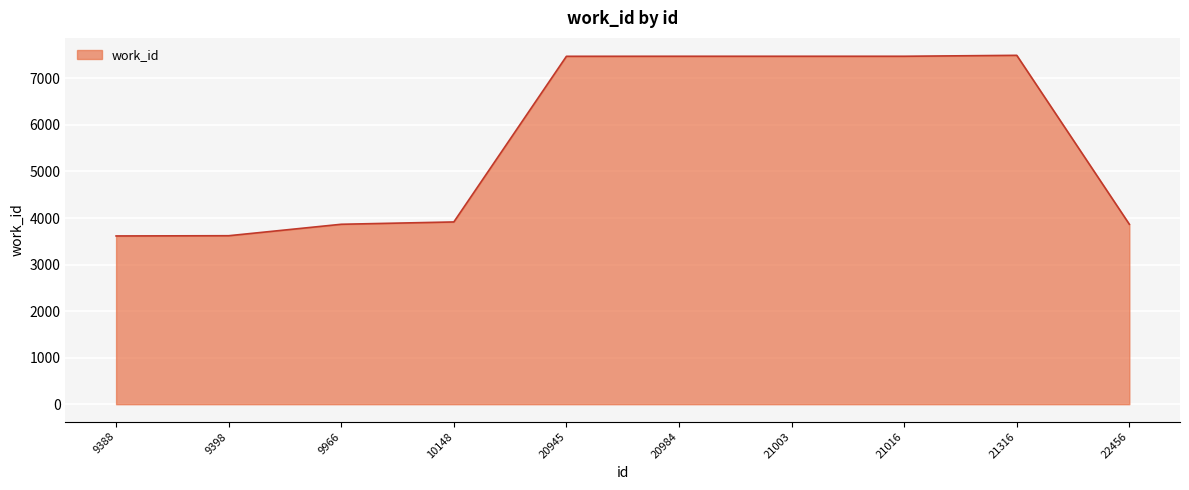

Between 9966 and 21016, which is larger?

21016